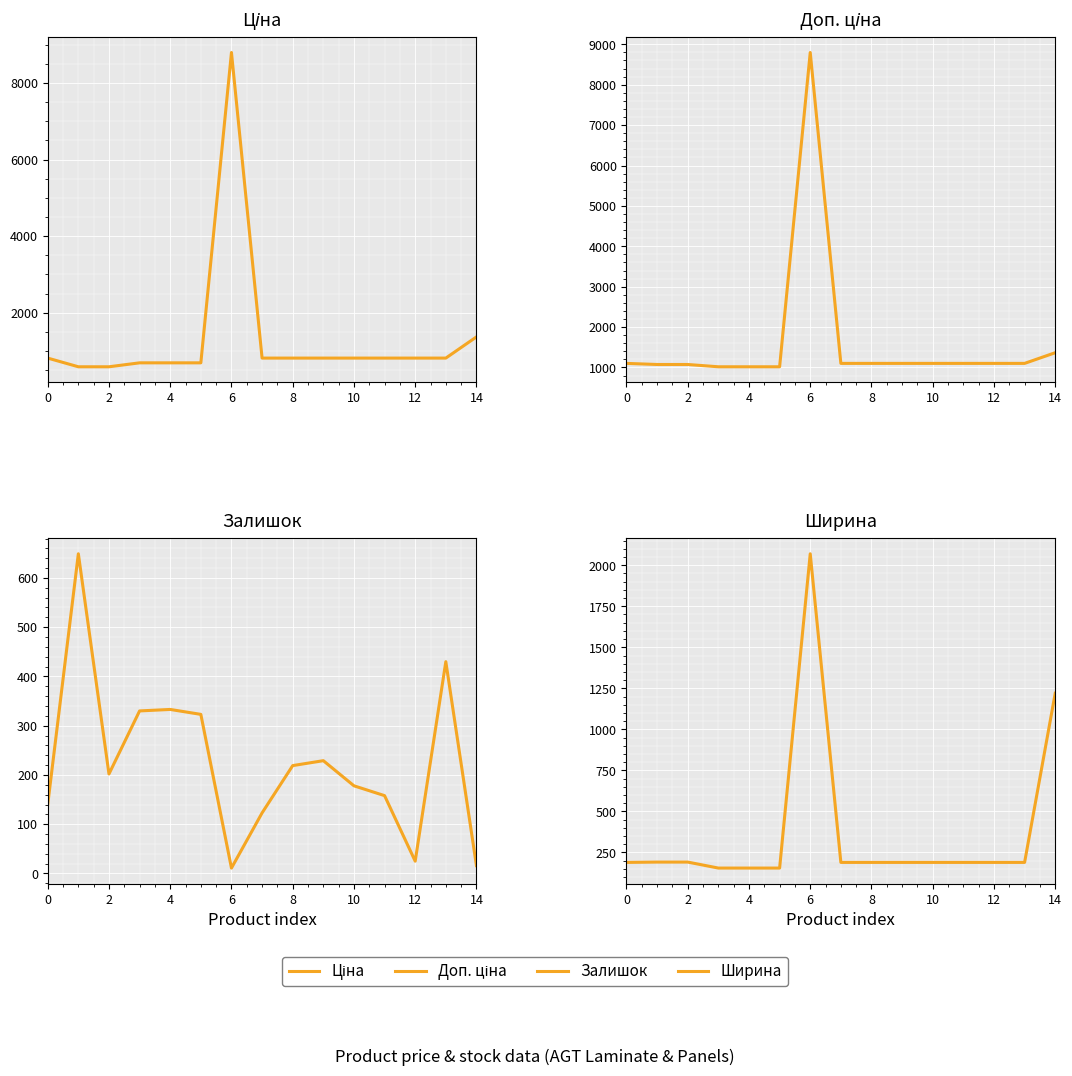

How many data points does each series have?

15